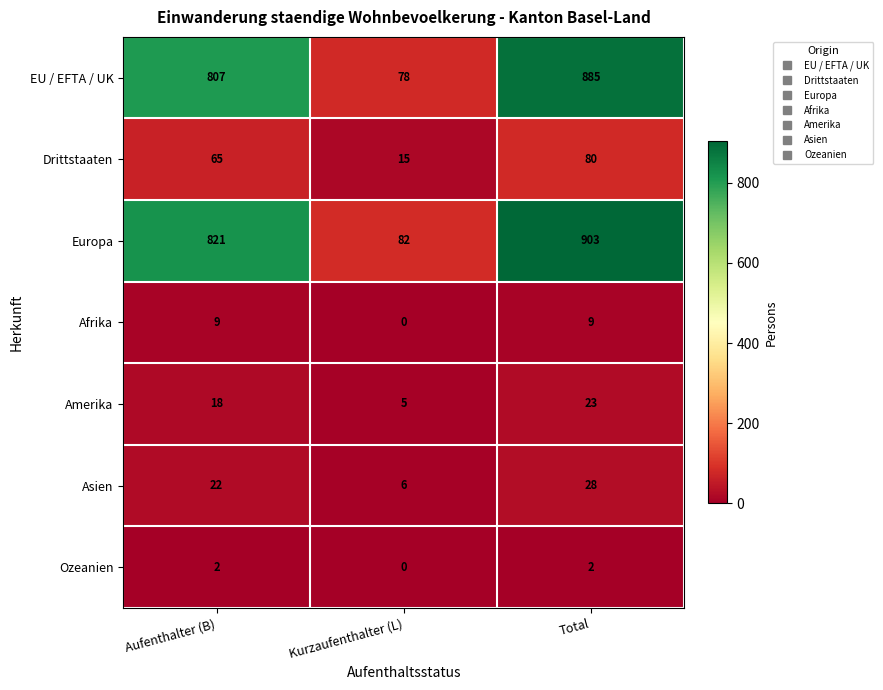

Count the Amerika values in the range 5 to 23.

3